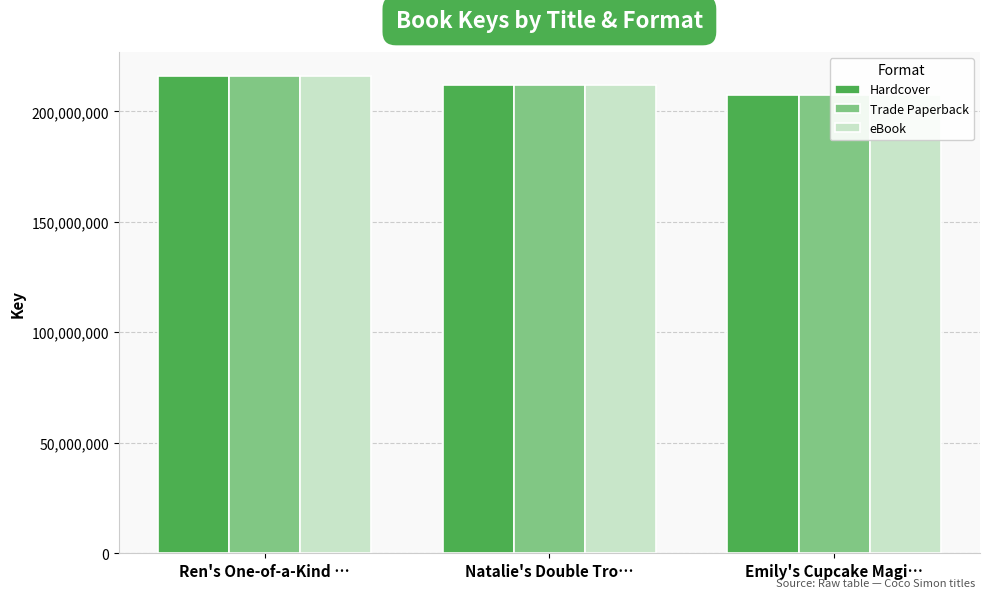

True or false: eBook has a value of 216033936 at Ren's One-of-a-Kind ….

True